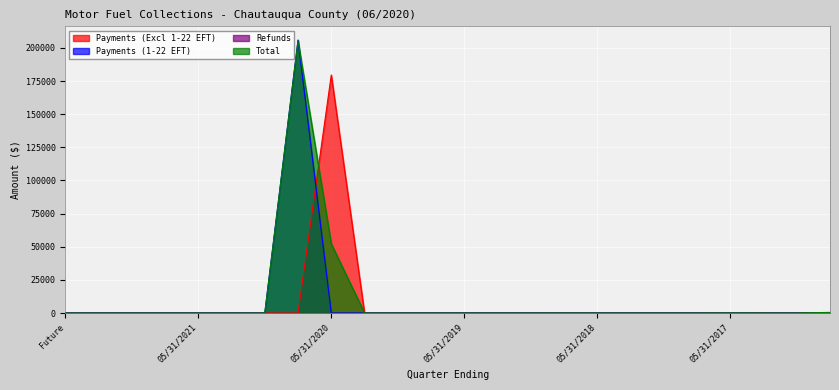

How many intersections are there between Payments (Excl 1-22 EFT) and Payments (1-22 EFT)?

1